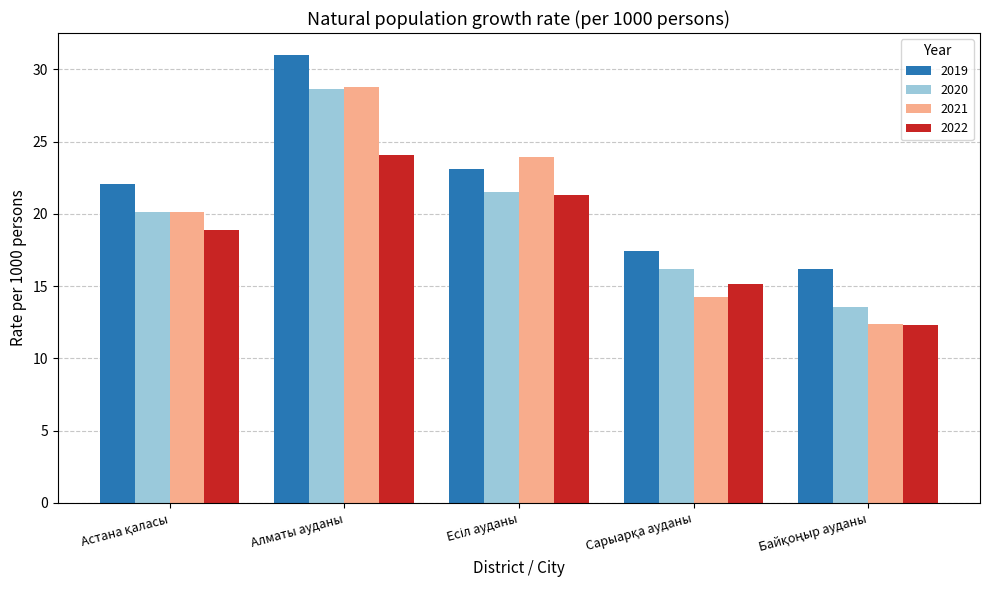

What is the average value of the 2021 series?

19.9